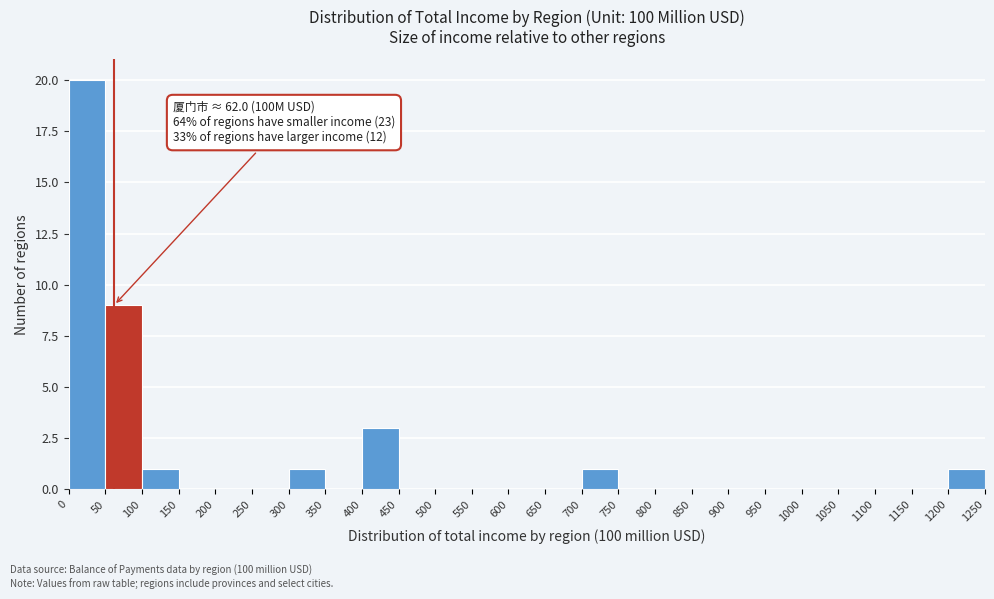

Over which range of the x-axis is the bar tallest?

0 to 50